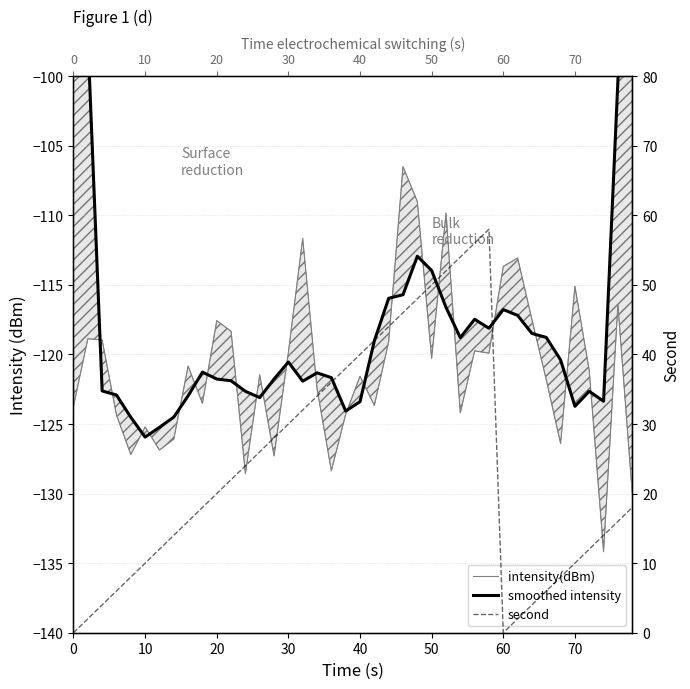

Which series ends up on top after the final intersection of smoothed intensity and intensity(dBm)?

smoothed intensity